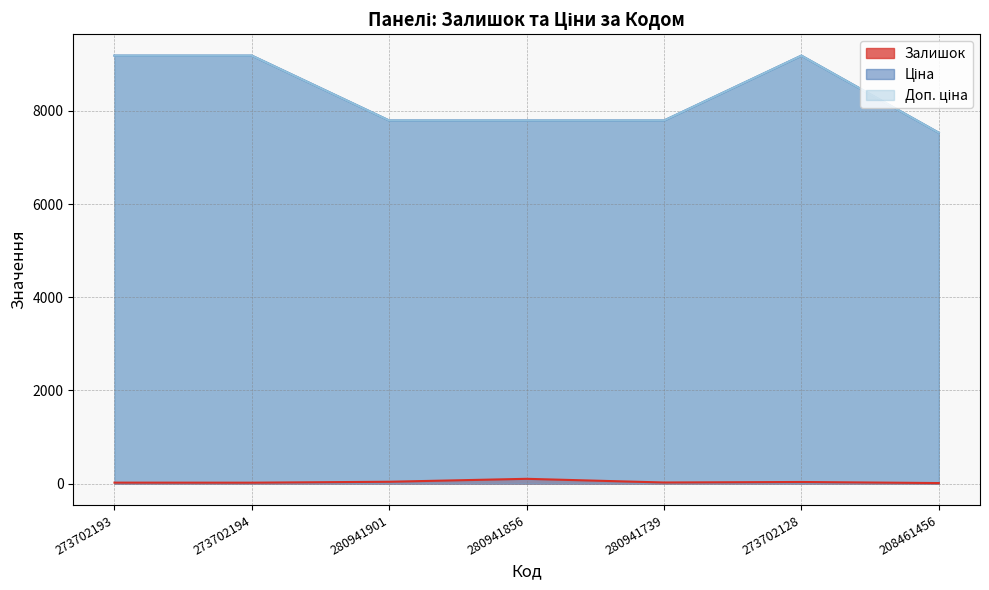

At which label does Доп. ціна reach its minimum?

208461456